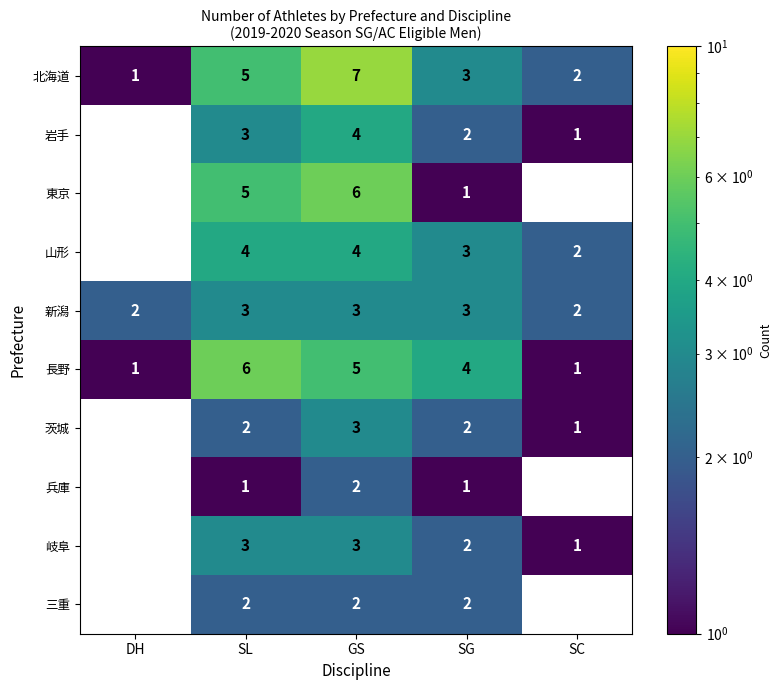

What is the greatest value displayed?

7.0